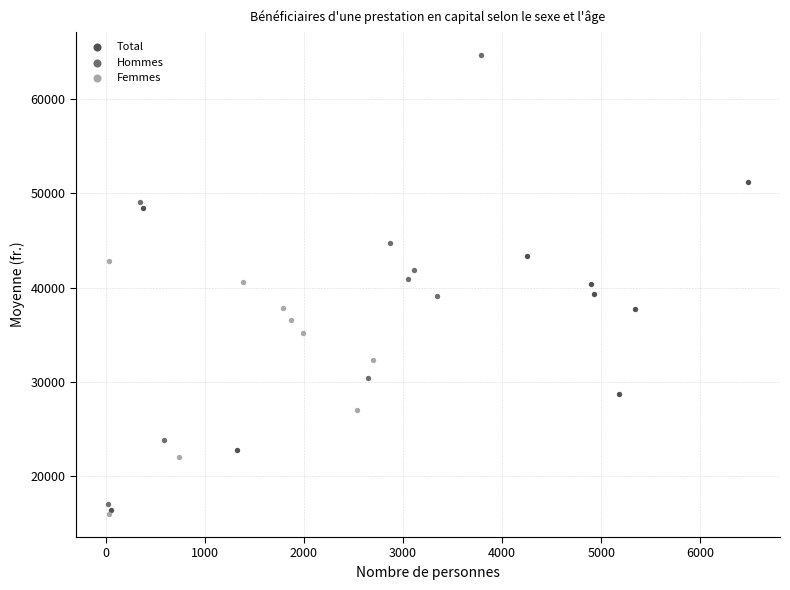

Which series contains the highest Y value?

Hommes